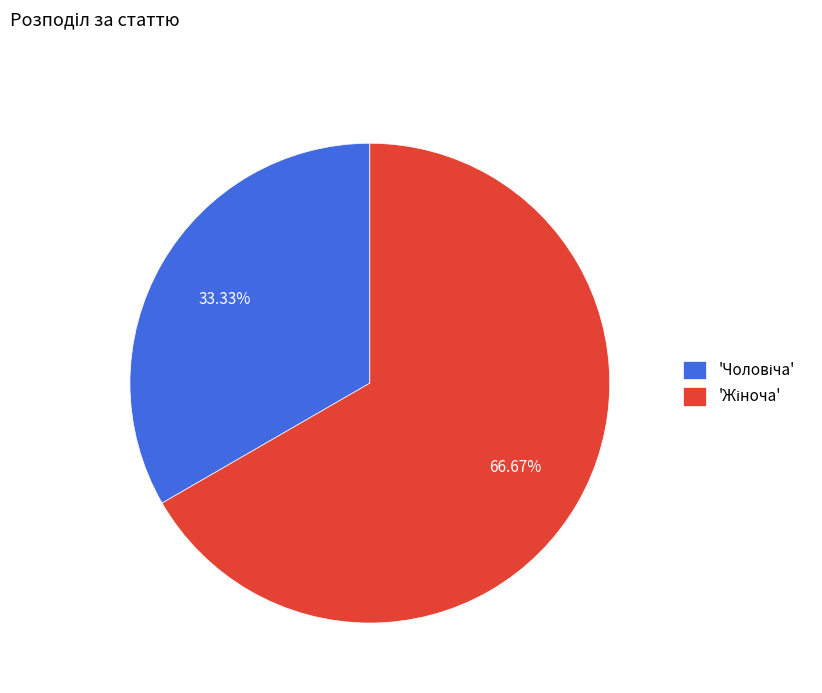

Count the number of slices in the pie.

2